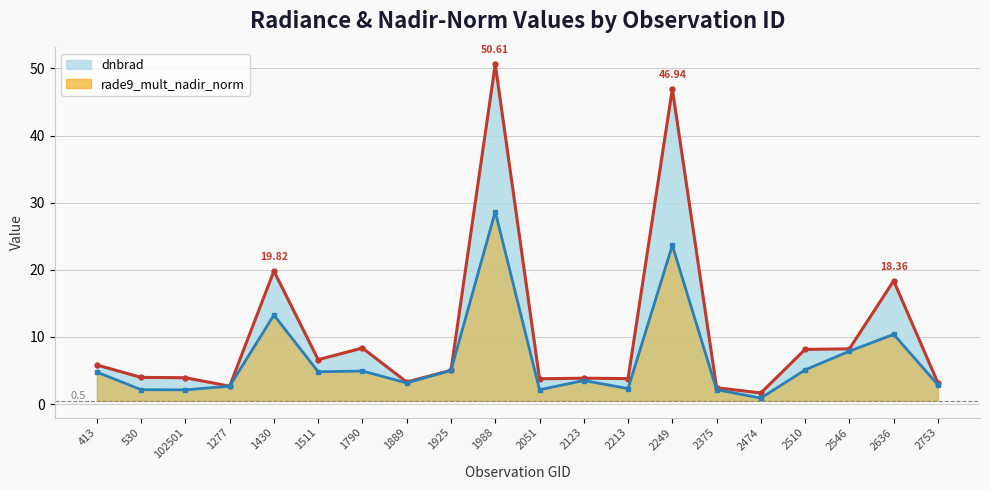

What is the approximate value of dnbrad line at 2123?

3.9